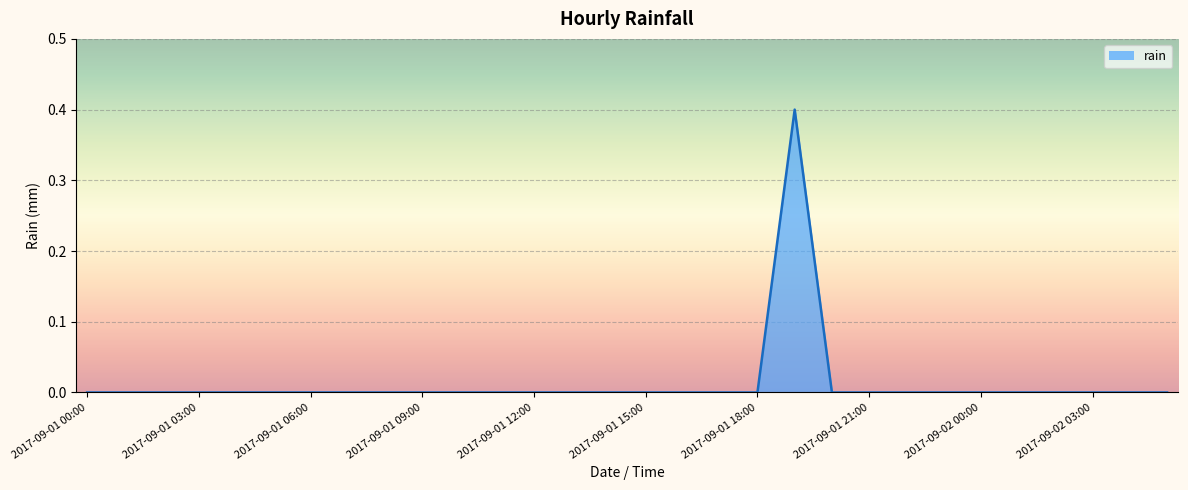

What is the greatest value displayed?

0.4